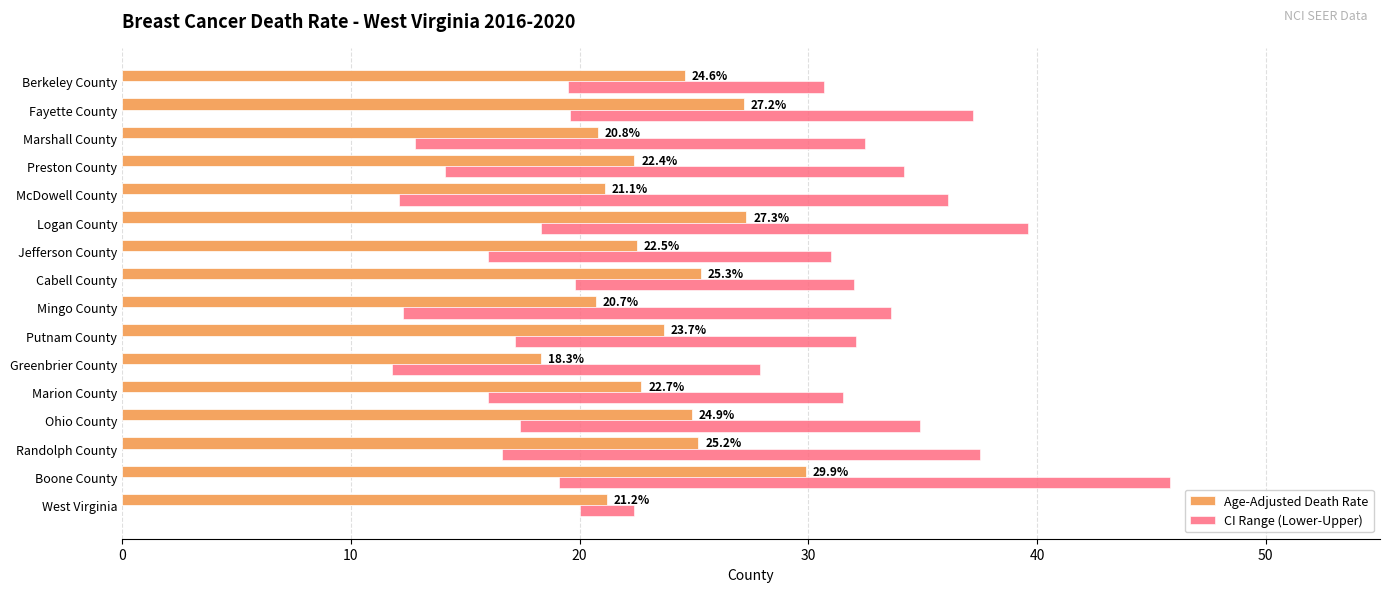

What is the average value of the Age-Adjusted Death Rate series?

23.6